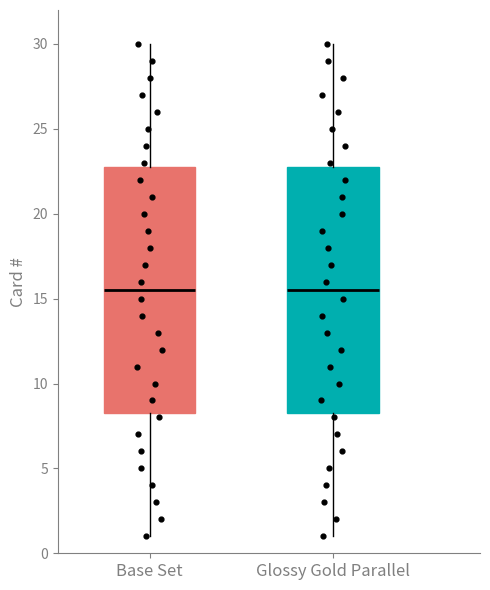

Where does the median line of the box for Base Set sit on the y-axis? The values are not printed on the chart, so give them approximately, as read against the axis.

15.5